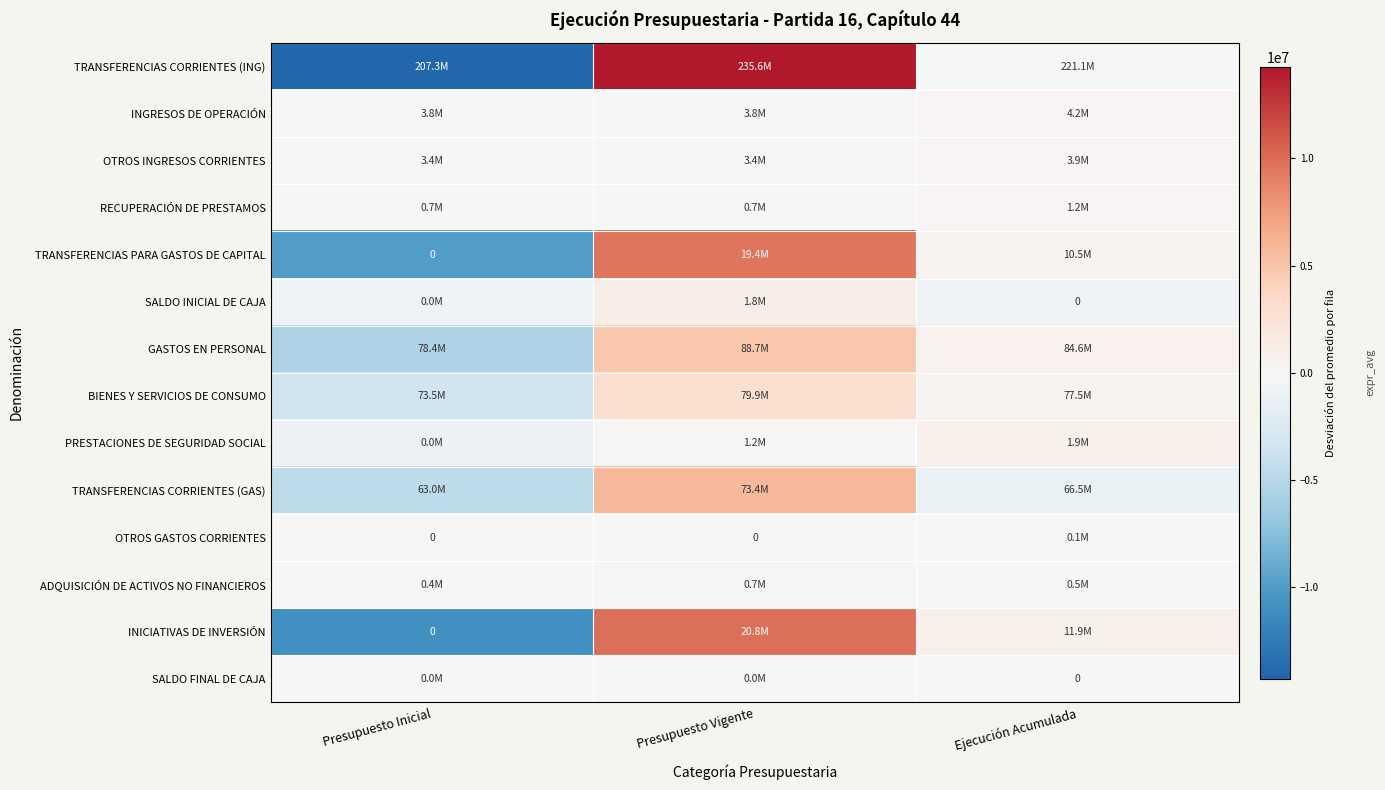

How many data points in TRANSFERENCIAS CORRIENTES (ING) are less than -206795?

2